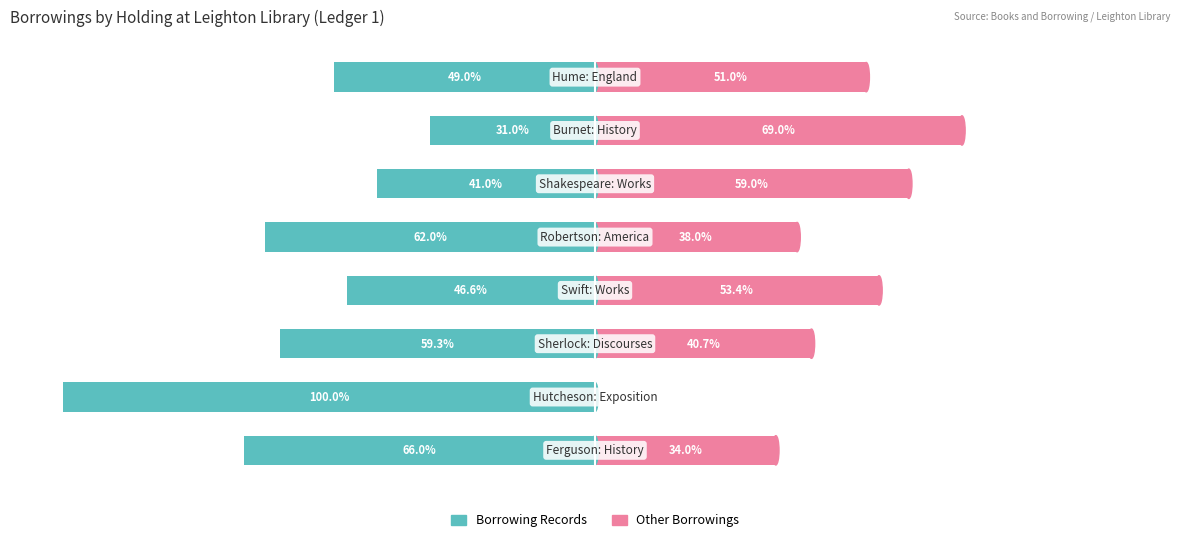

Reading left to right, transcribe all the data shown in this chart.

Borrowing Records: -66.0	-100.0	-59.3	-46.6	-62.0	-41.0	-31.0	-49.0
Other Borrowings: 34.0	0.0	40.7	53.4	38.0	59.0	69.0	51.0